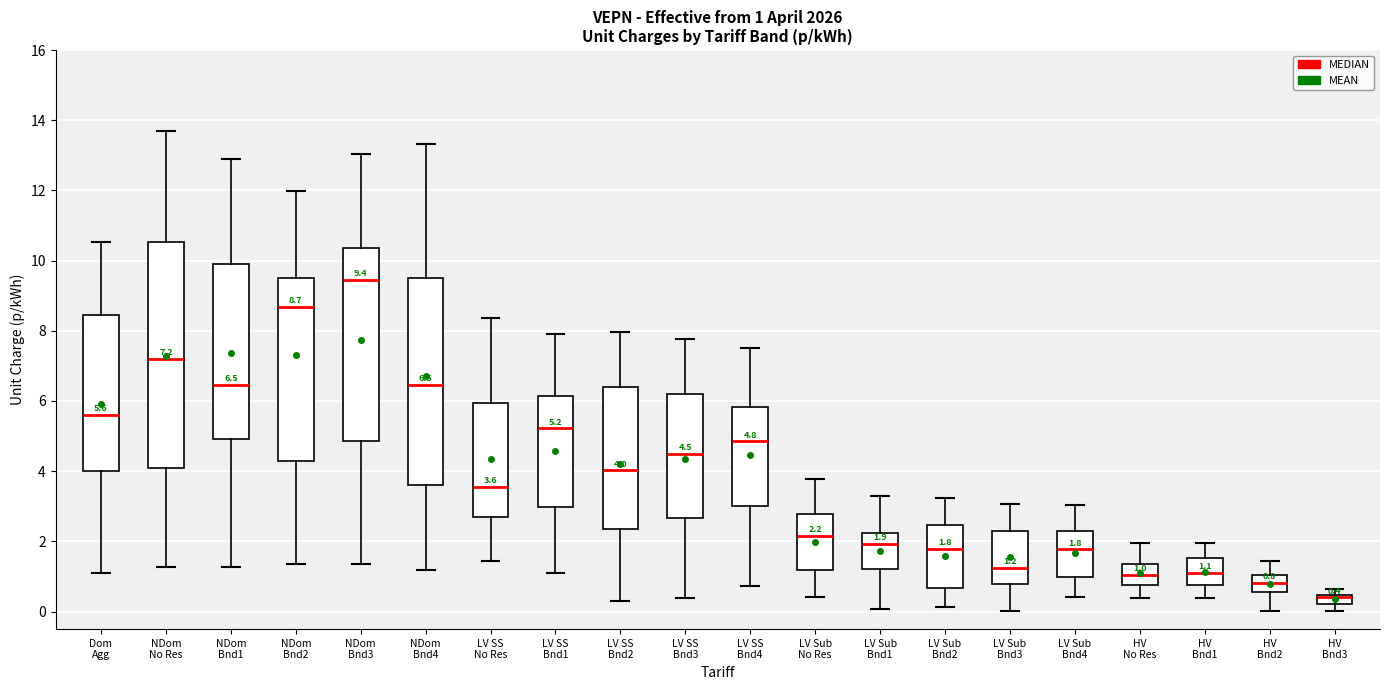

Comparing the boxes themselves (not the whiskers), which one is the tallest?

NDom No Res